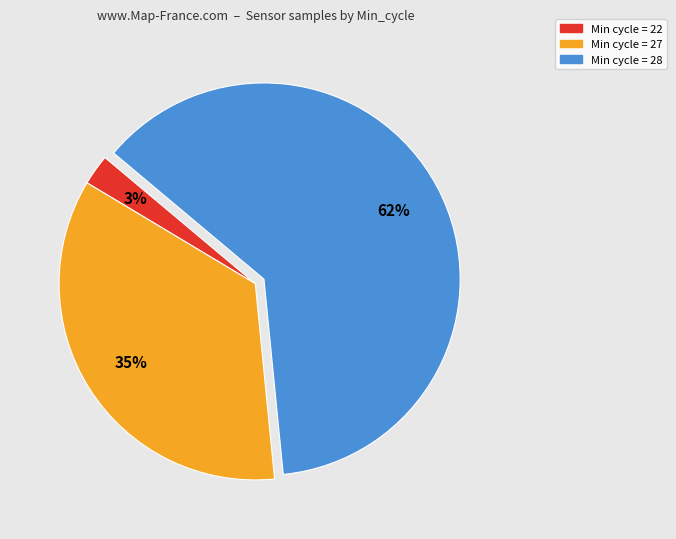

To the nearest percent, what is the average slice percentage?

33%